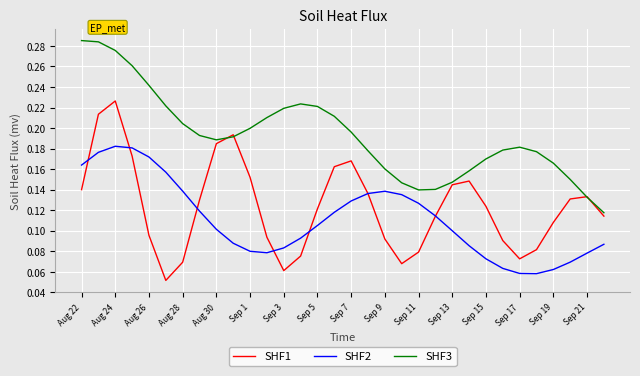

True or false: SHF2 and SHF3 intersect in this chart.

False